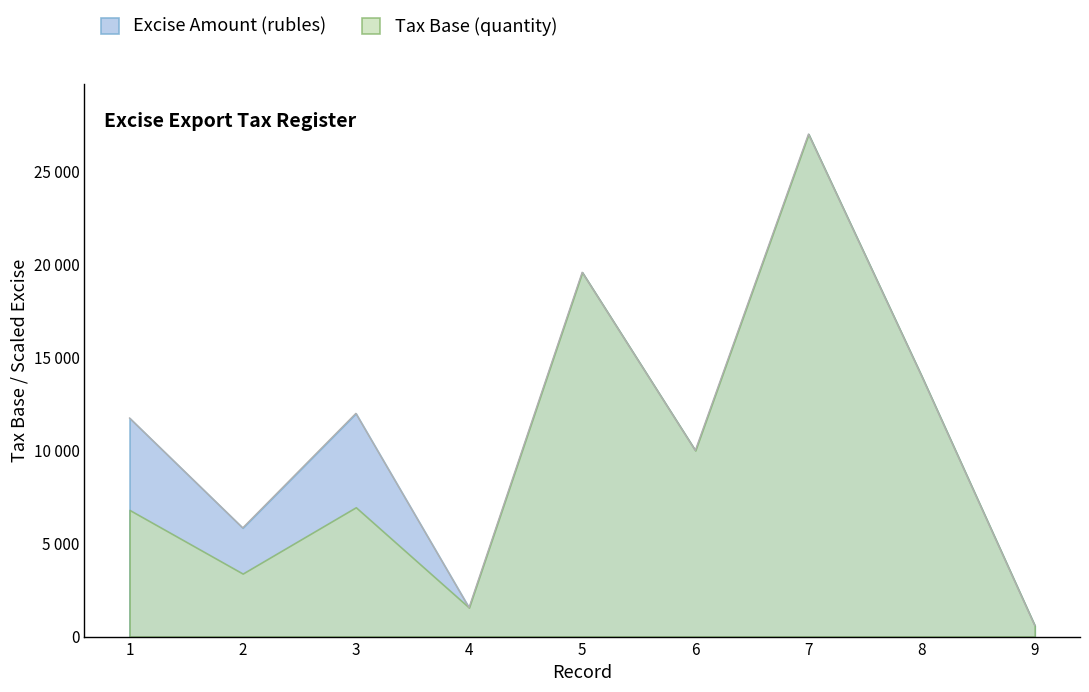

List the labels in order of value, largest first.

7, 5, 8, 3, 1, 6, 2, 4, 9